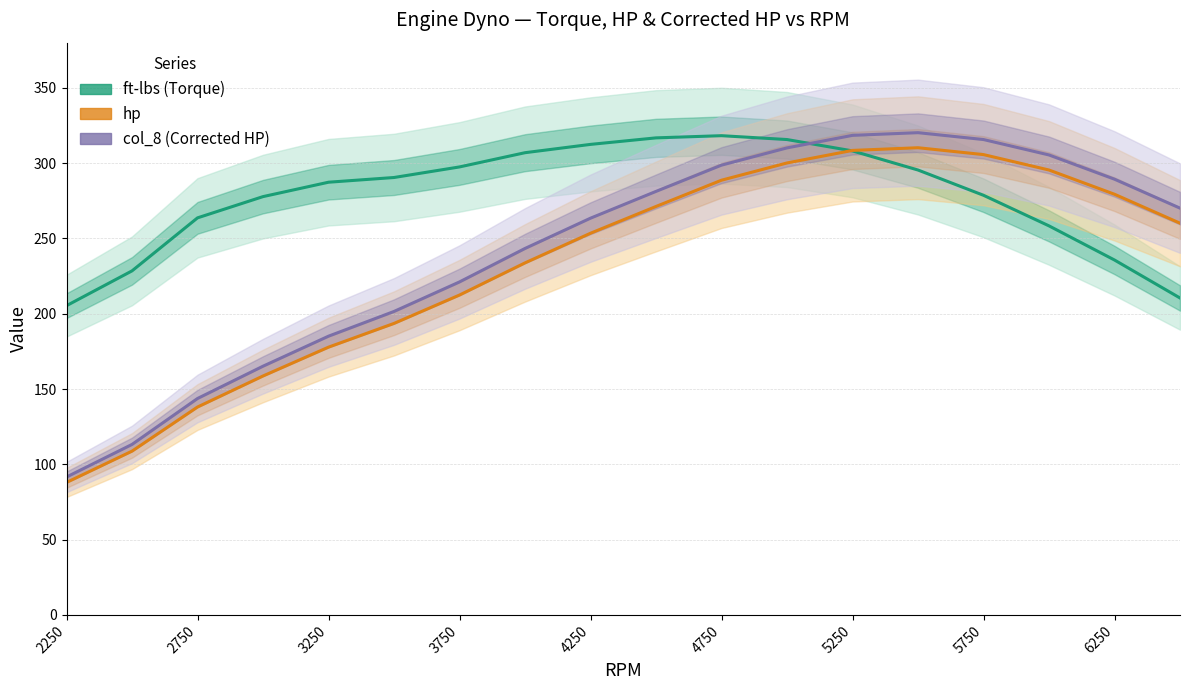

What are all the series names shown in the legend?

ft-lbs (Torque), hp, col_8 (Corrected HP)